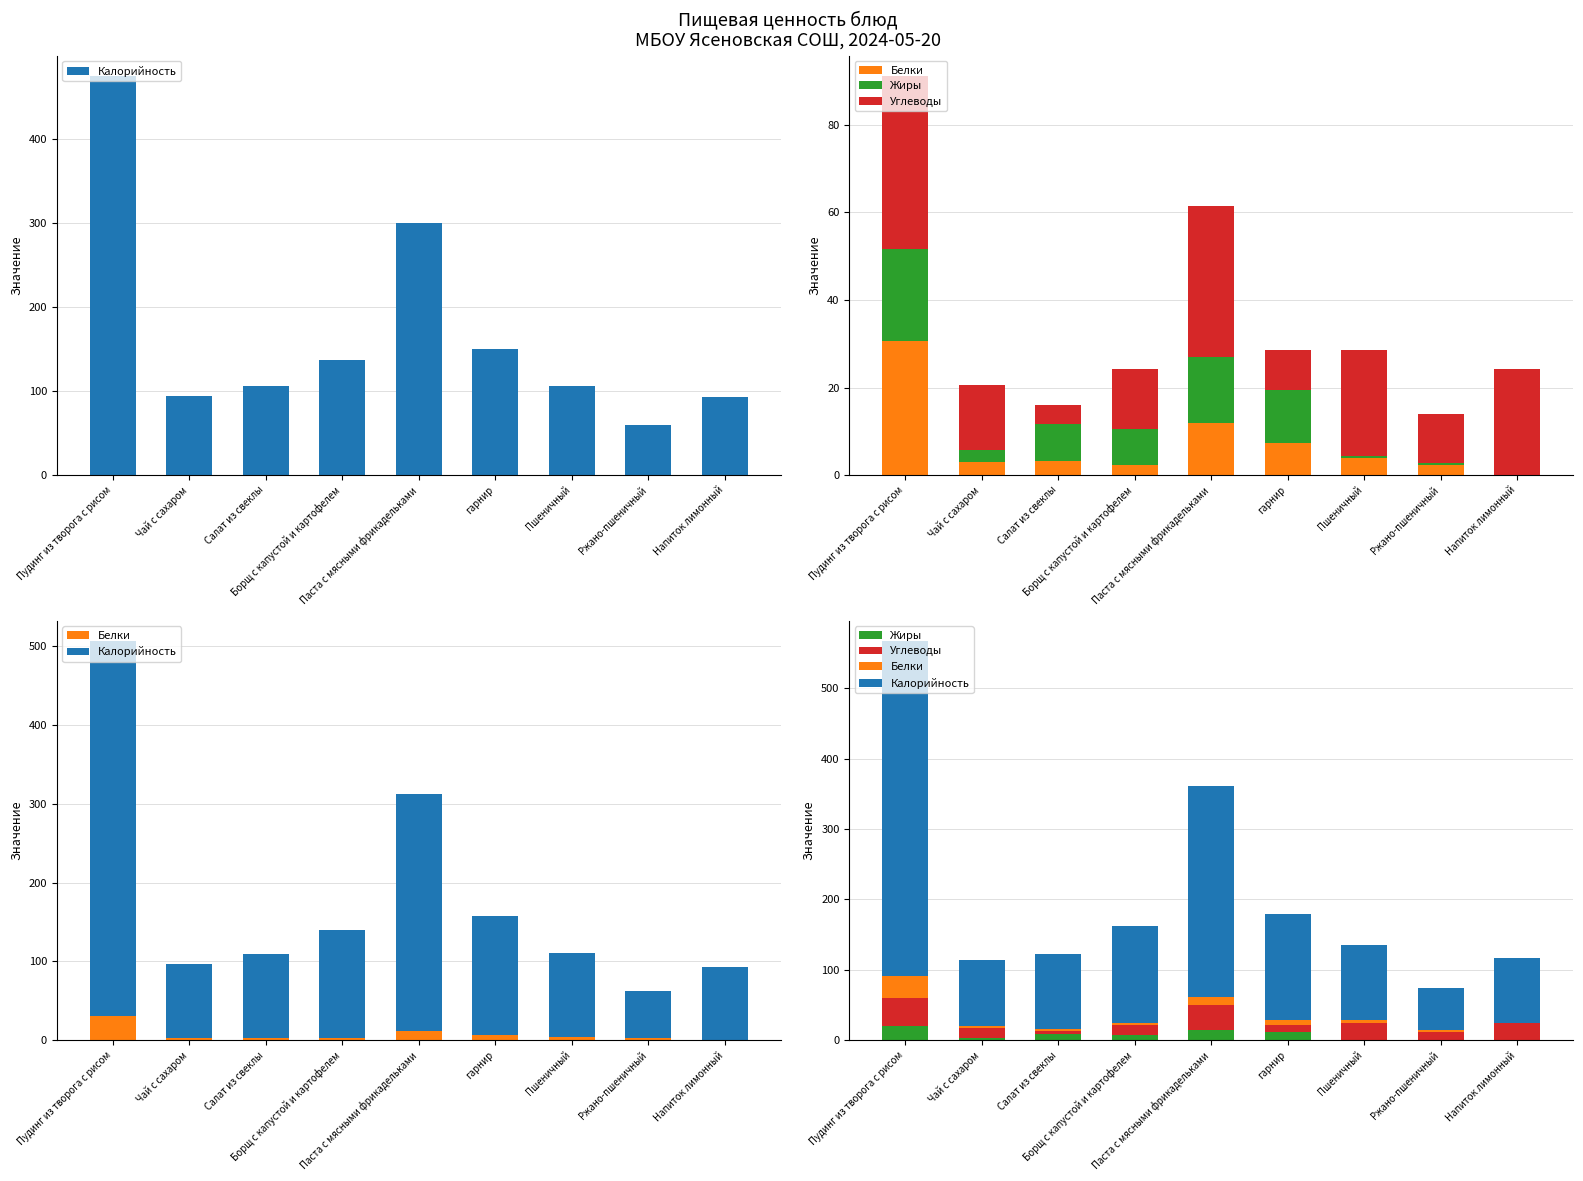

The value of Калорийность at Чай с сахаром is 30.0. True or false?

False